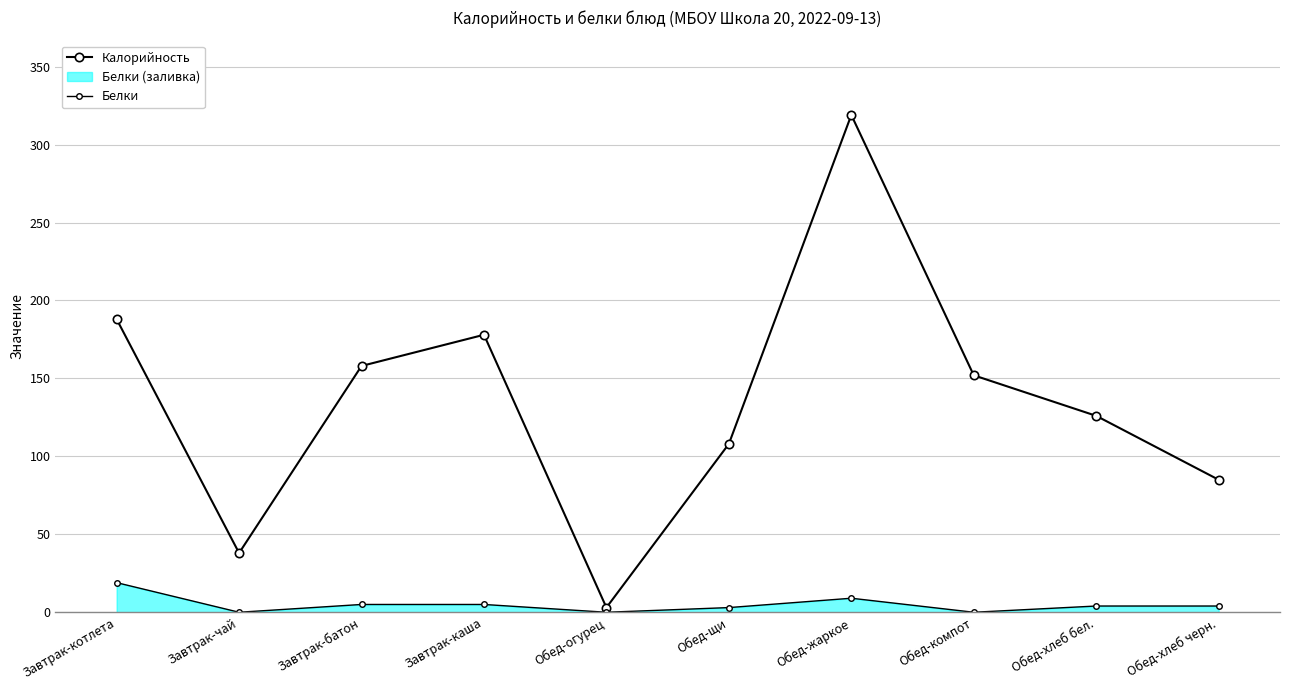

True or false: Белки has a value of 5 at Завтрак-каша.

True